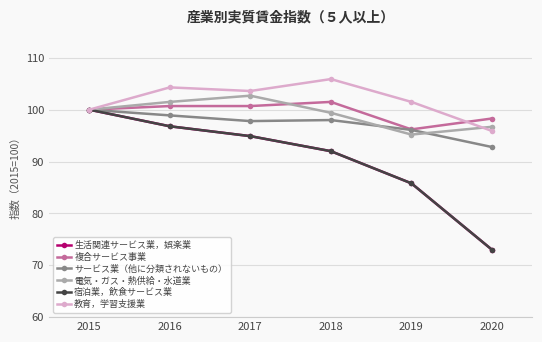

True or false: サービス業（他に分類されないもの） and 生活関連サービス業，娯楽業 intersect in this chart.

False